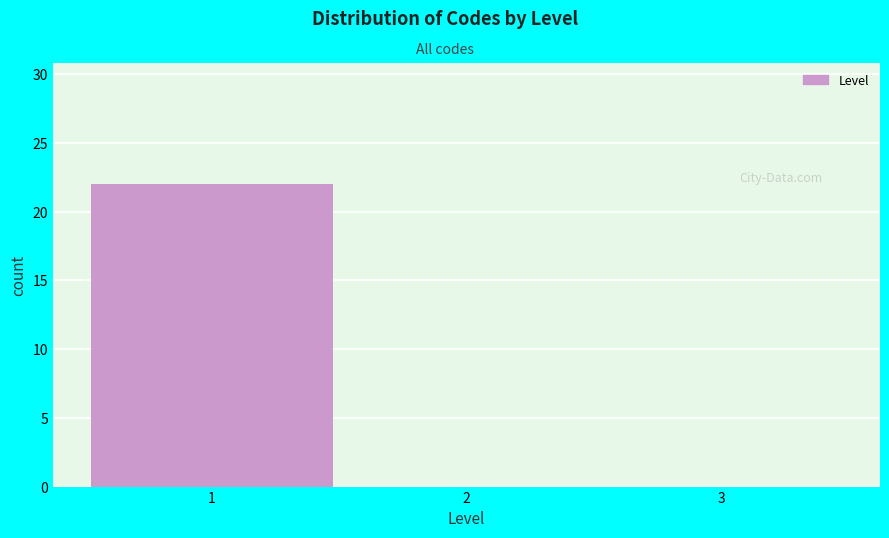

Which range on the x-axis has the tallest bar?

0.5 to 1.5